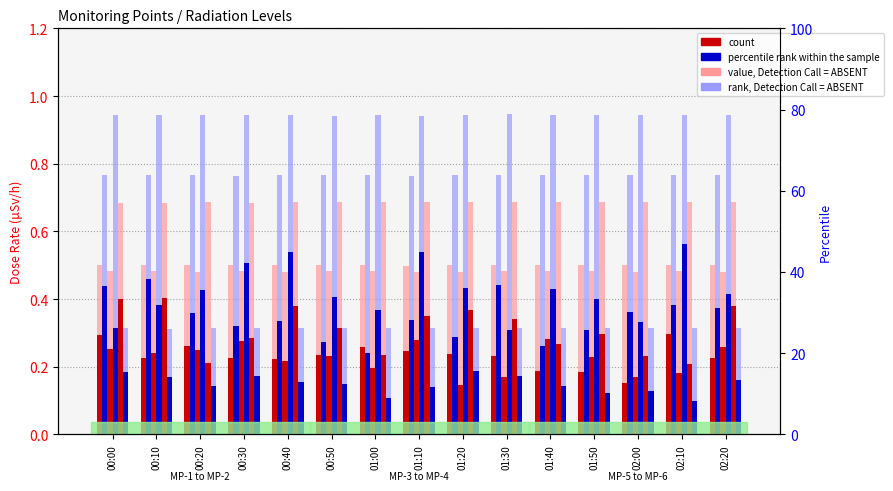

Is the value of MP-1 at 00:10 greater than the value of MP-6 at 00:20?

Yes